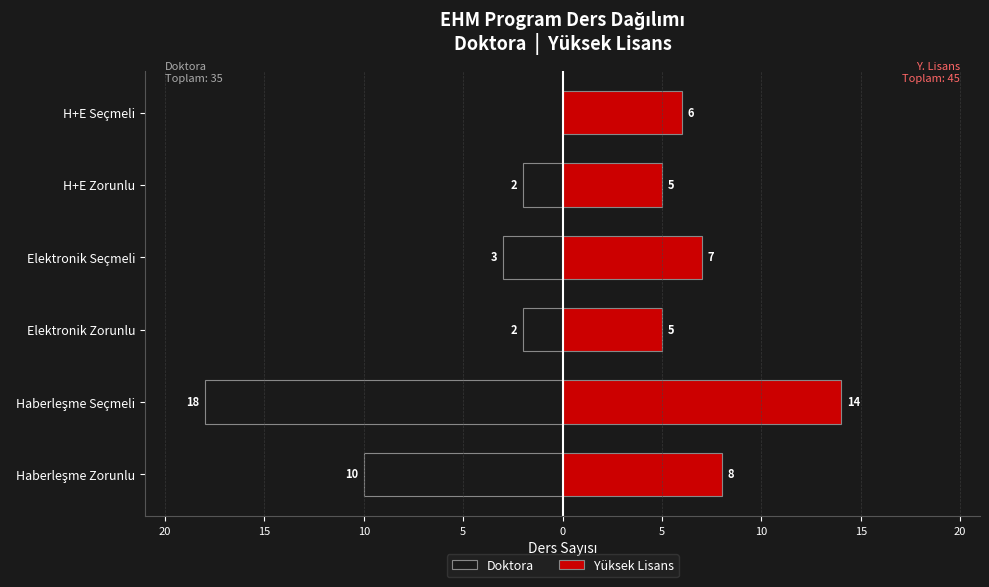

The Yüksek Lisans series shows 11 at Elektronik Seçmeli. True or false?

False